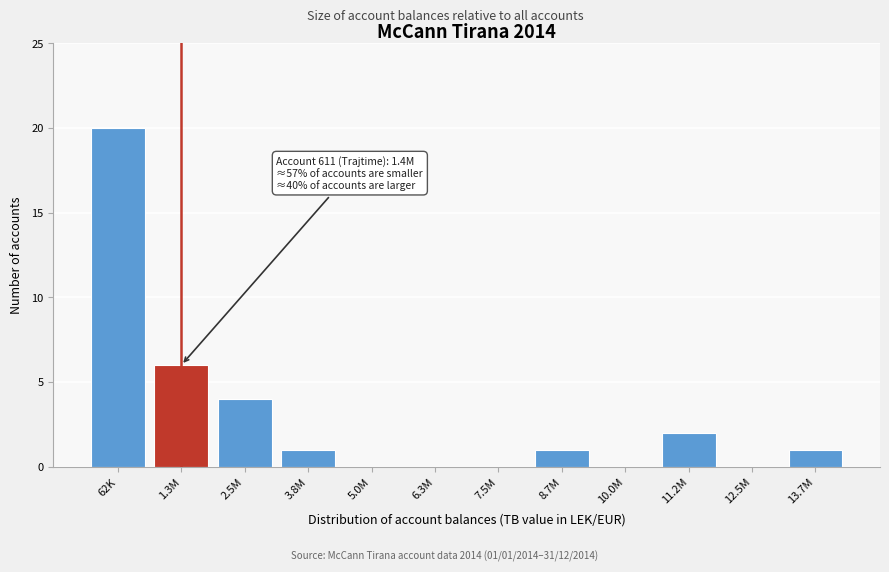

Reading left to right, transcribe all the data shown in this chart.

62K=20	1.3M=6	2.5M=4	3.8M=1	5.0M=0	6.3M=0	7.5M=0	8.7M=1	10.0M=0	11.2M=2	12.5M=0	13.7M=1